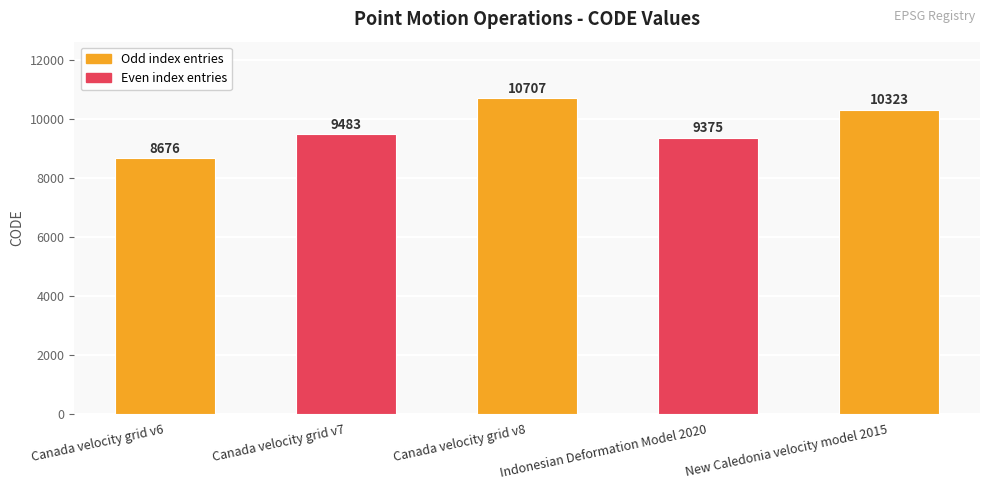

What is the change in value from Canada velocity grid v6 to Indonesian Deformation Model 2020?

+699